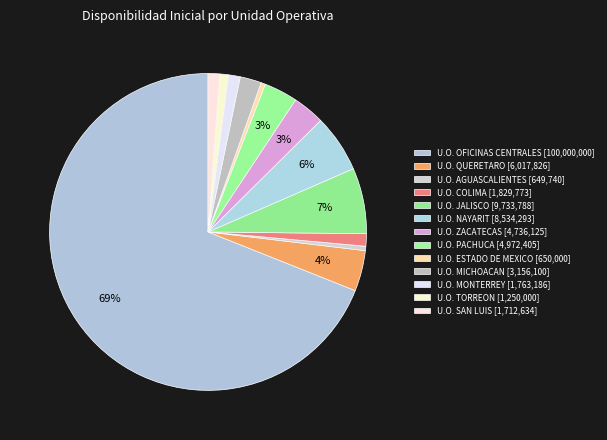

Count the number of slices in the pie.

13